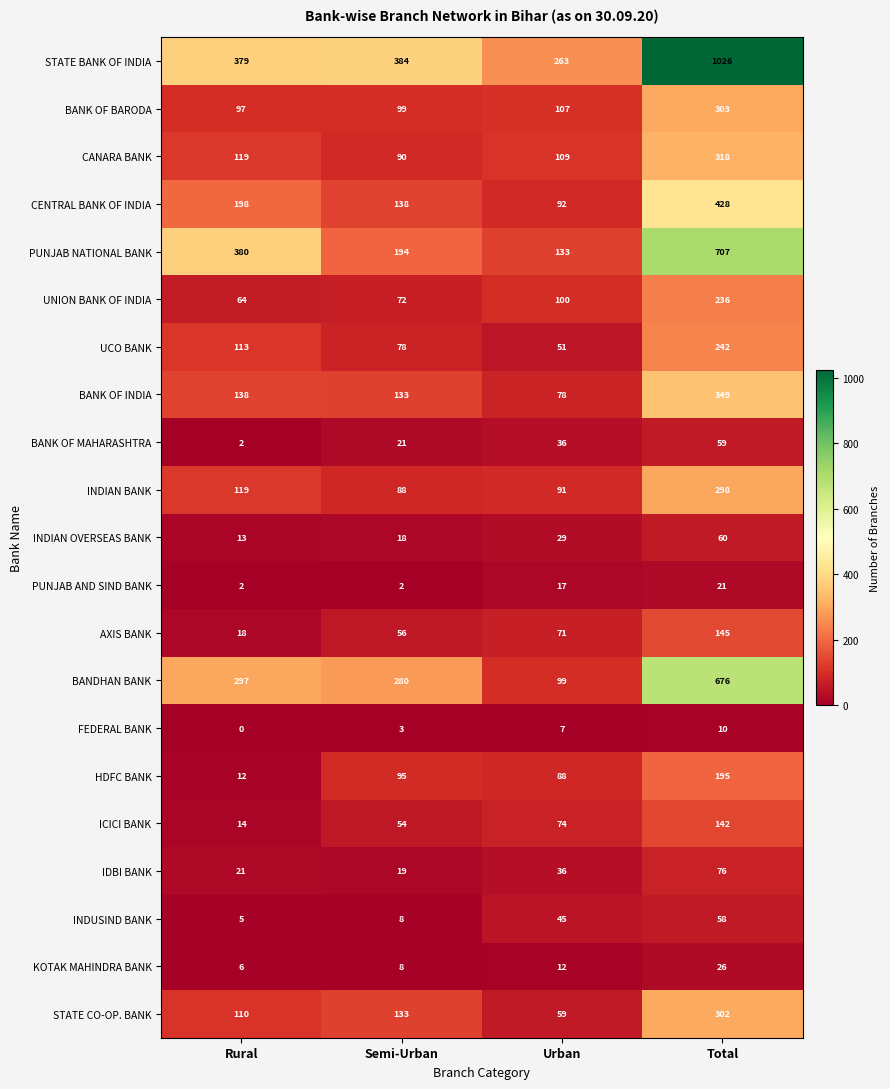

Which series has the largest range (max minus min)?

STATE BANK OF INDIA